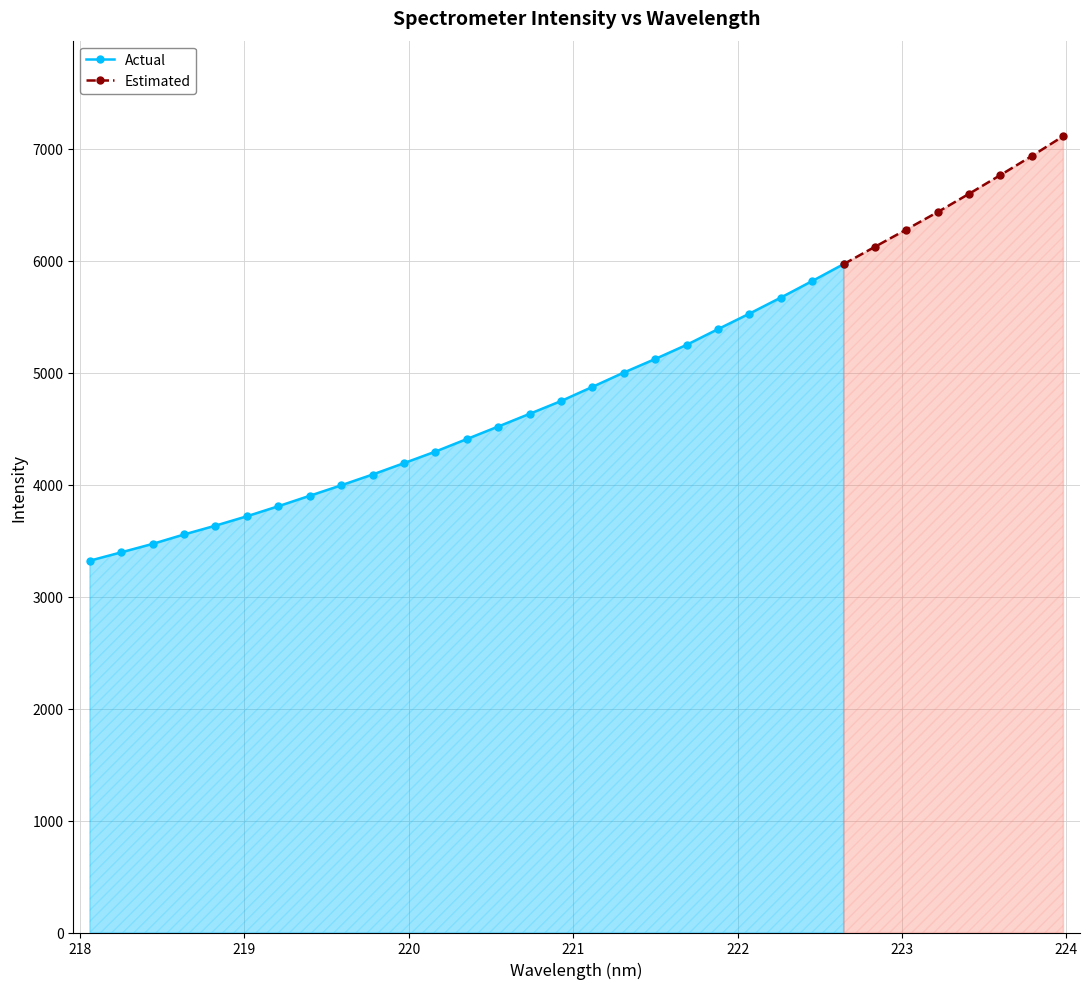

What is the greatest value displayed?

7109.9